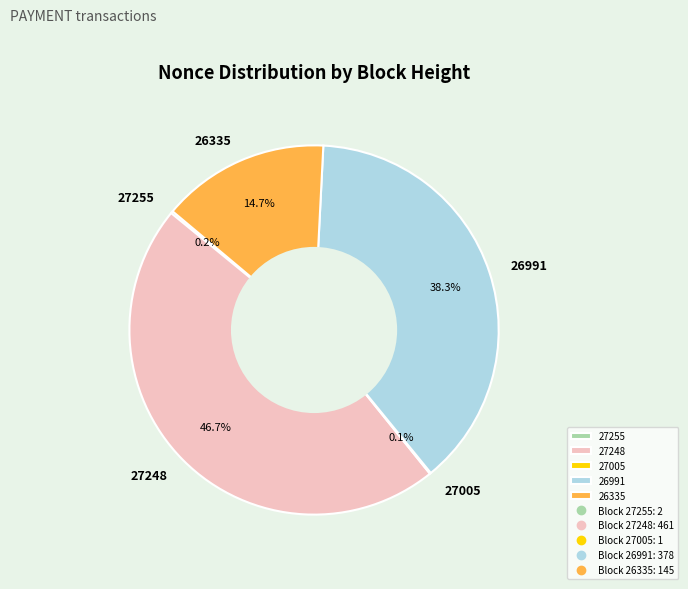

Does 26335 represent more than half of the total?

No